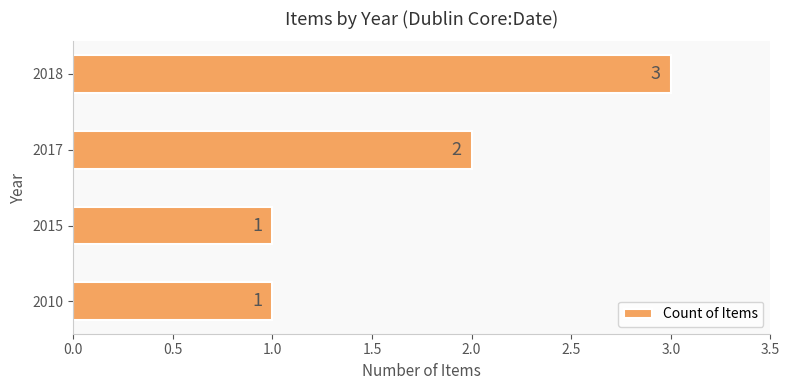

True or false: the data shows 3 at 2018.

True